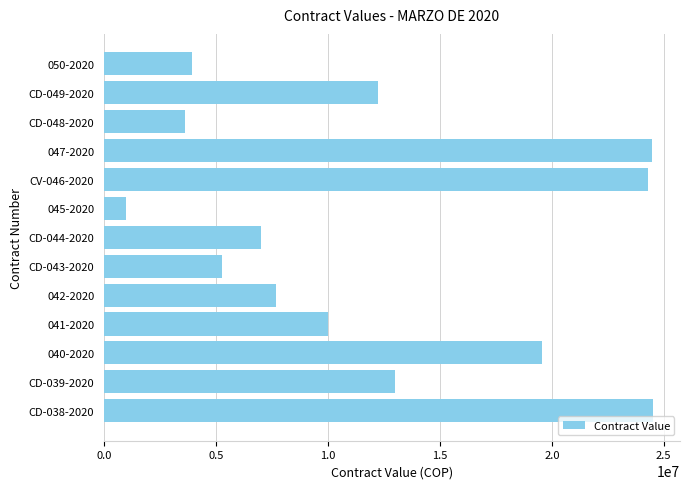

What is the minimum value shown in the chart?

978180